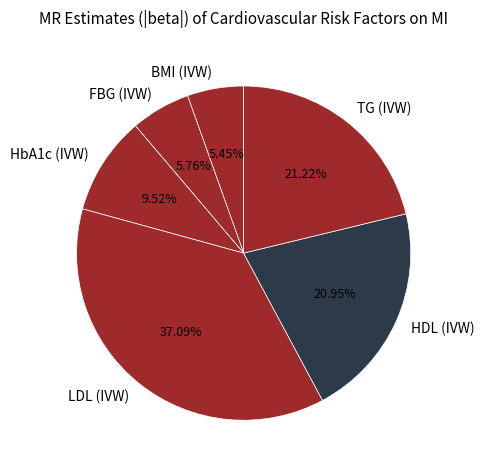

Which slice is the largest?

LDL (IVW)